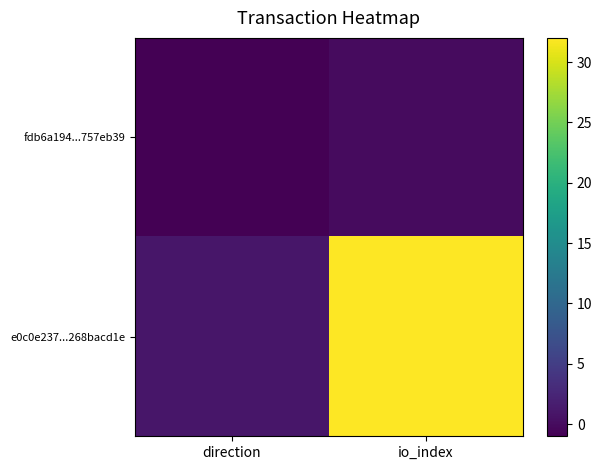

Reading left to right, transcribe all the data shown in this chart.

fdb6a194...757eb39: direction=-1	io_index=0
e0c0e237...268bacd1e: direction=1	io_index=32